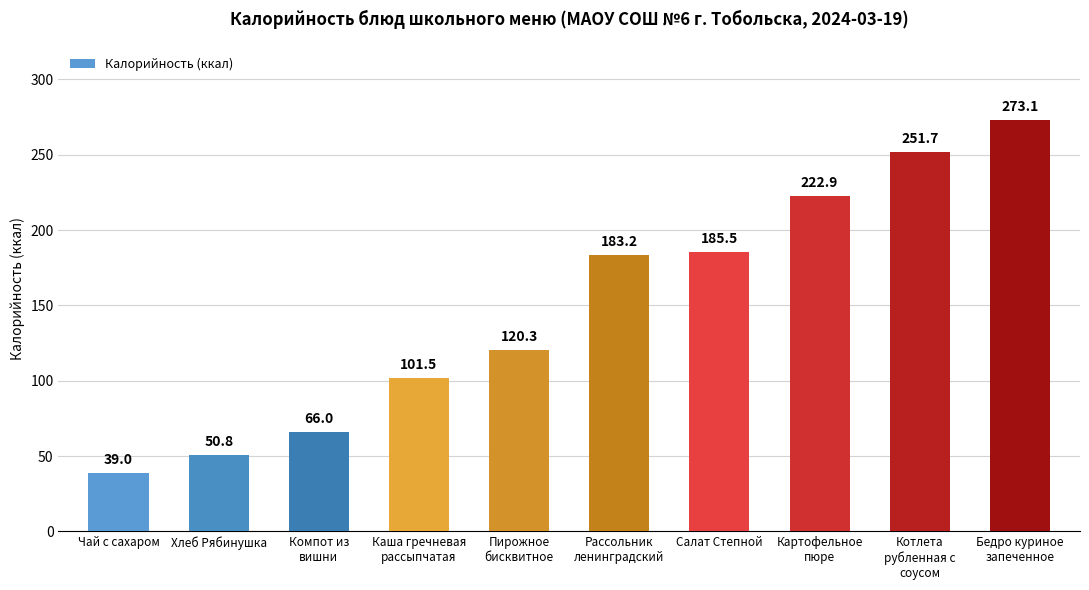

What is the difference between the maximum and minimum values?

234.1